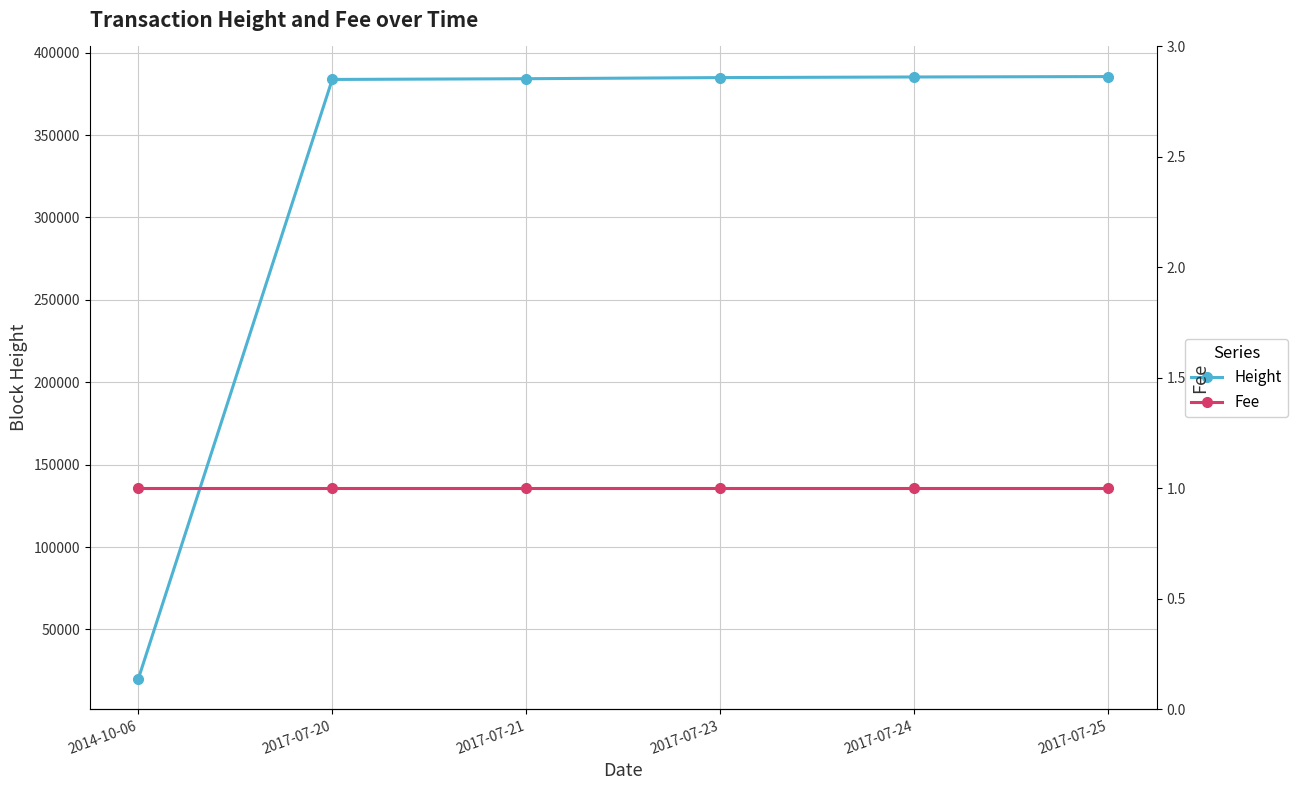

The Fee series shows 2 at 2017-07-21. True or false?

False